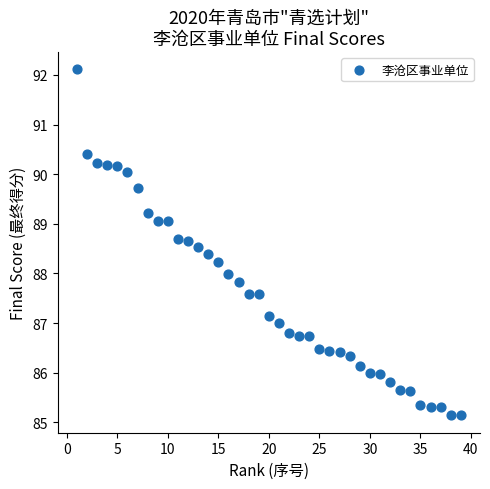

What is the range of Y values (max minus min)?

7.0